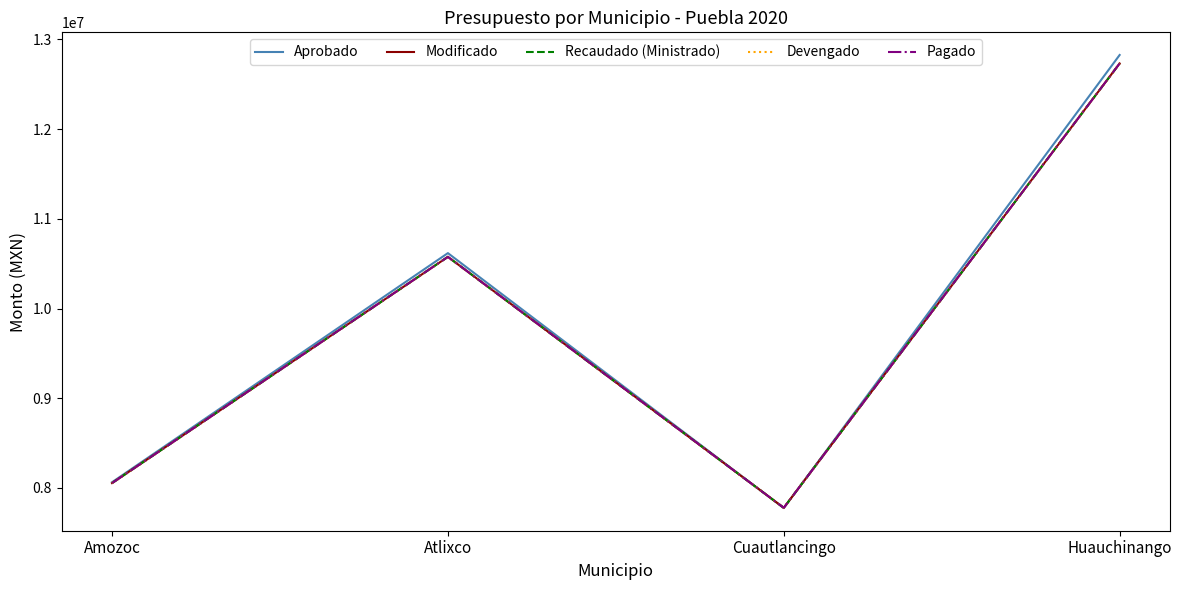

Between Atlixco and Cuautlancingo, which is larger?

Atlixco